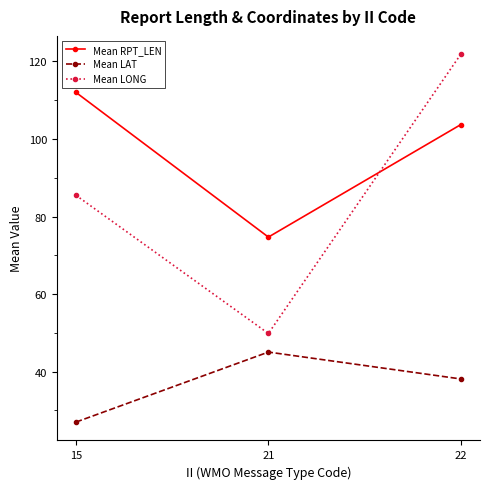

What is the difference between the Mean LONG values at 21 and 22?

72.0